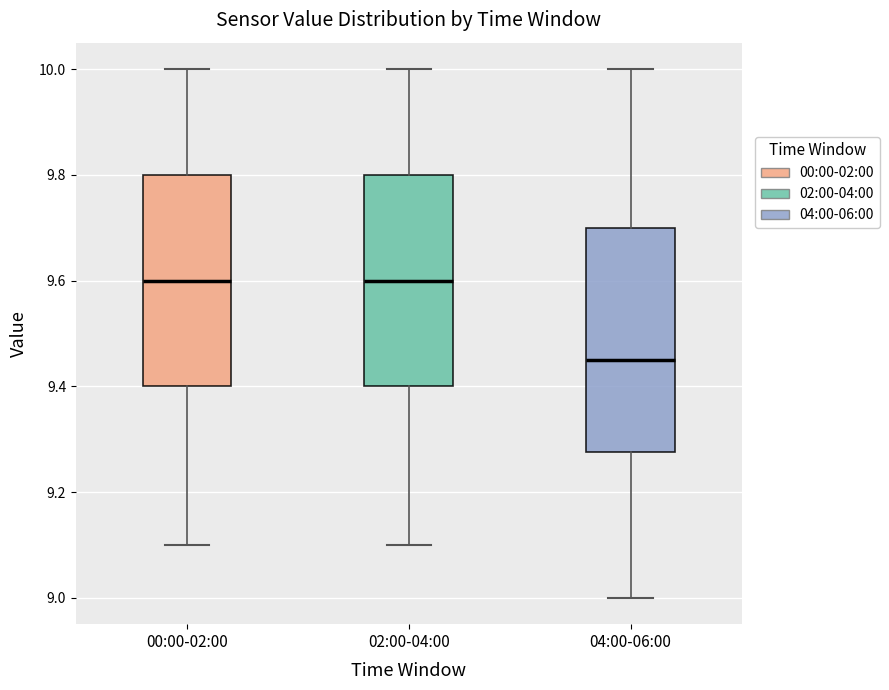

Reading left to right, read every box against the y-axis: the position of its median line, the range the box covers, and the ends of its whiskers. The values are not printed on the chart, so give them approximately, as read against the axis.

00:00-02:00: median 9.60, box 9.40 to 9.80, whiskers 9.10 to 10.00
02:00-04:00: median 9.60, box 9.40 to 9.80, whiskers 9.10 to 10.00
04:00-06:00: median 9.46, box 9.28 to 9.70, whiskers 9.00 to 10.00